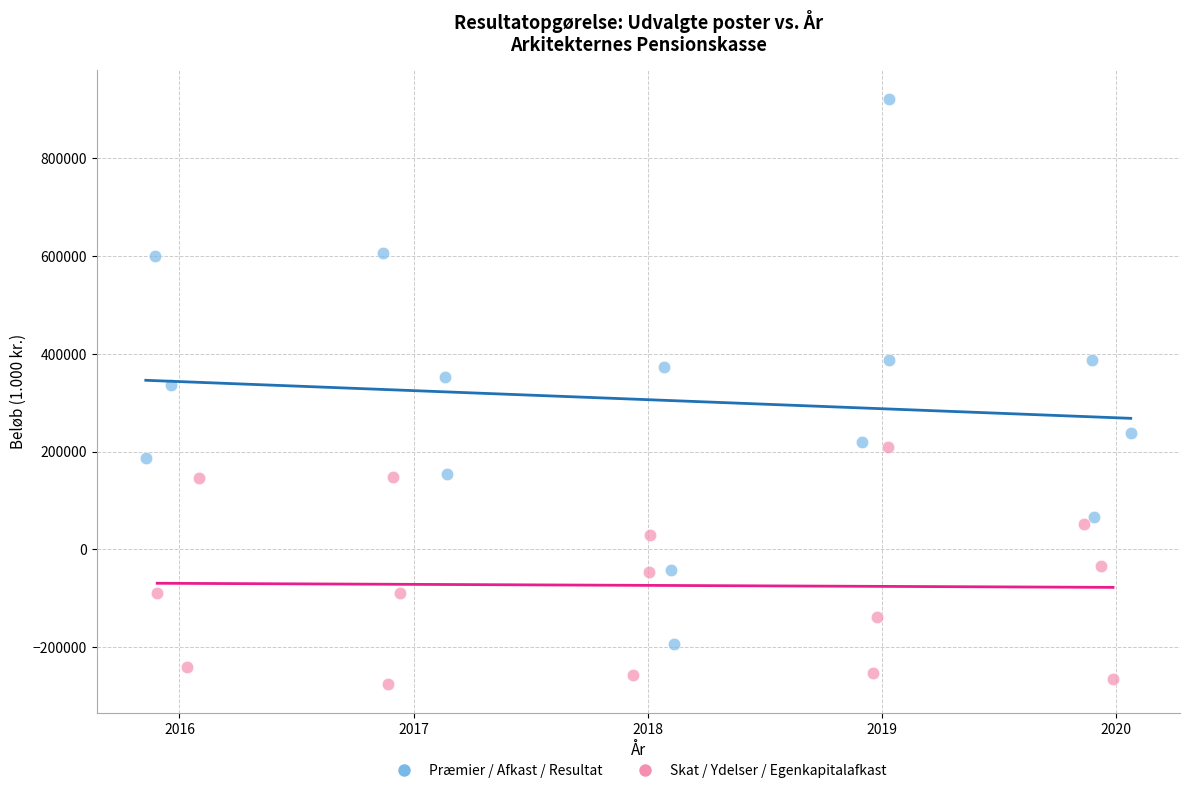

Which series reaches the minimum Y coordinate?

Skat / Ydelser / Egenkapitalafkast